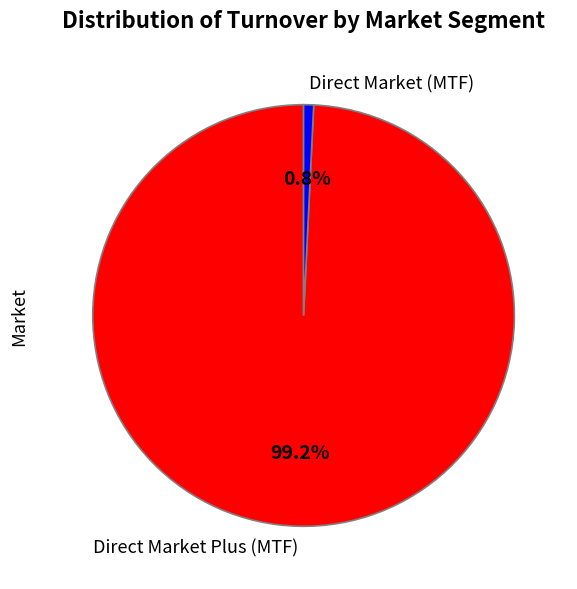

Rank the categories by value from highest to lowest.

Direct Market Plus (MTF), Direct Market (MTF)